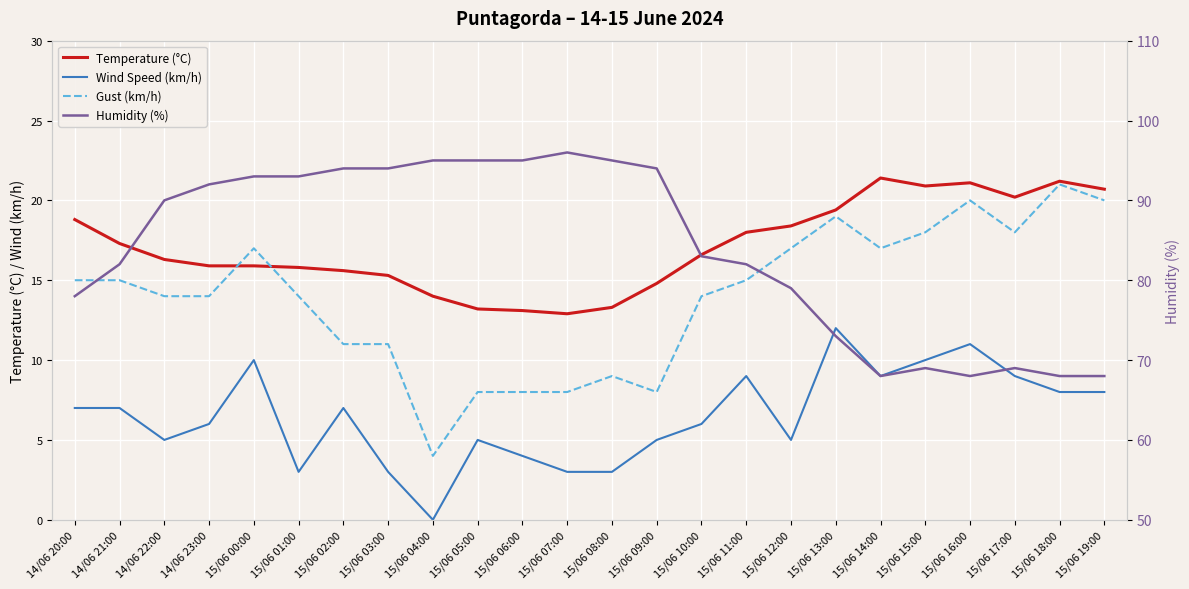

At which category is the sum across all series the highest?

15/06 00:00